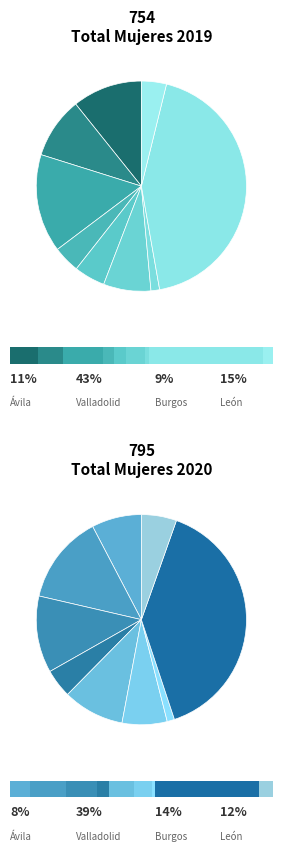

How many slices are in this pie chart?

9